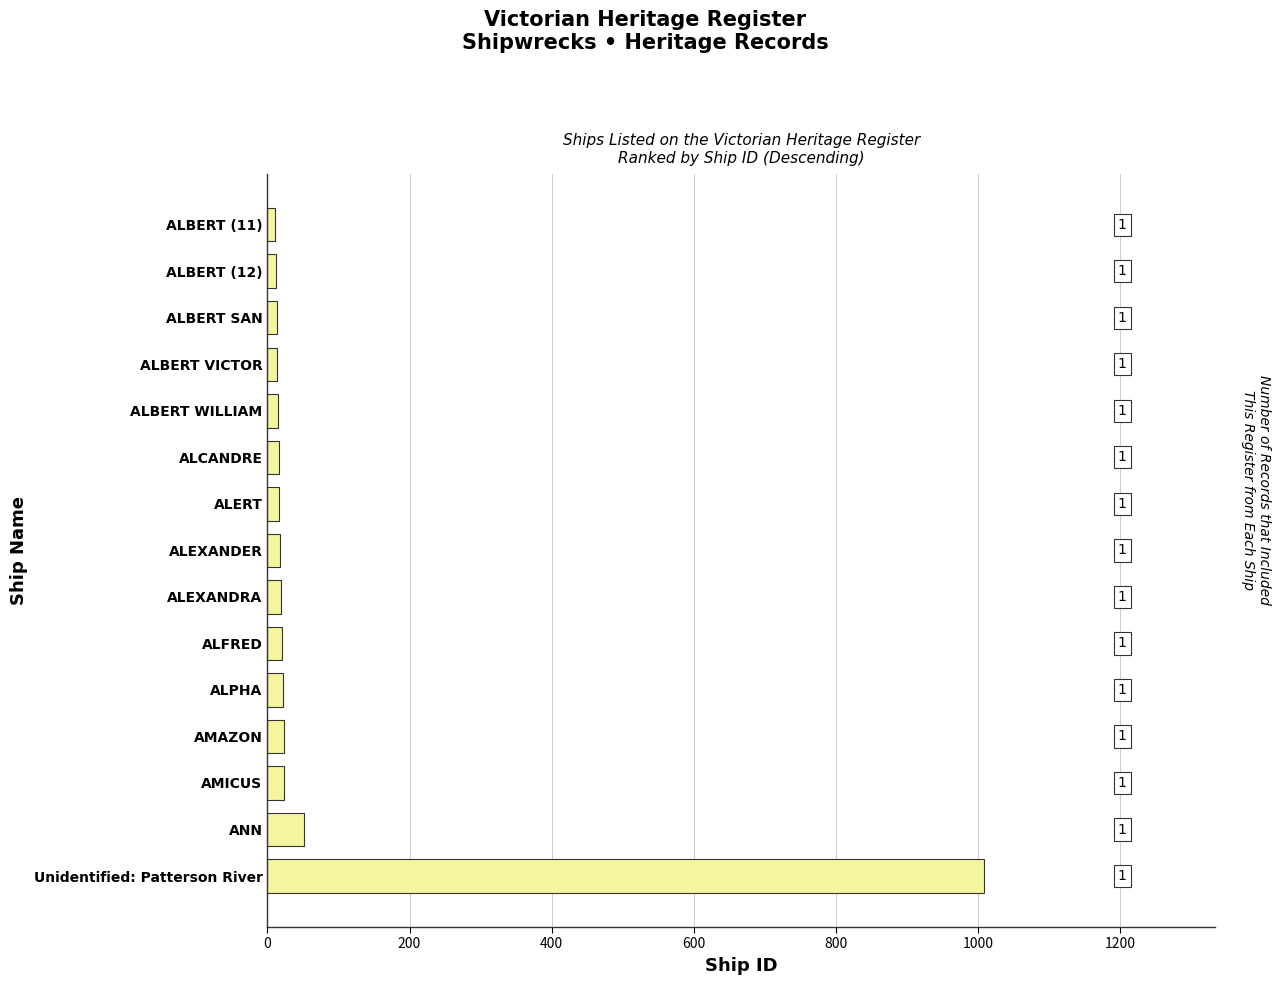

How many bars are there in total?

15